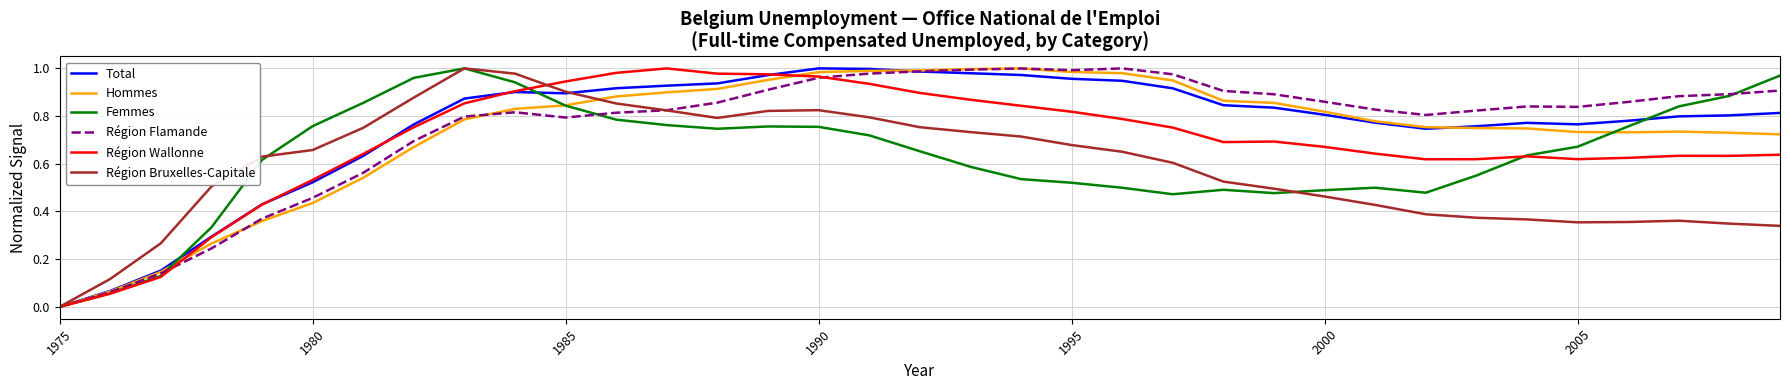

How many intersections are there between Hommes and Total?

2